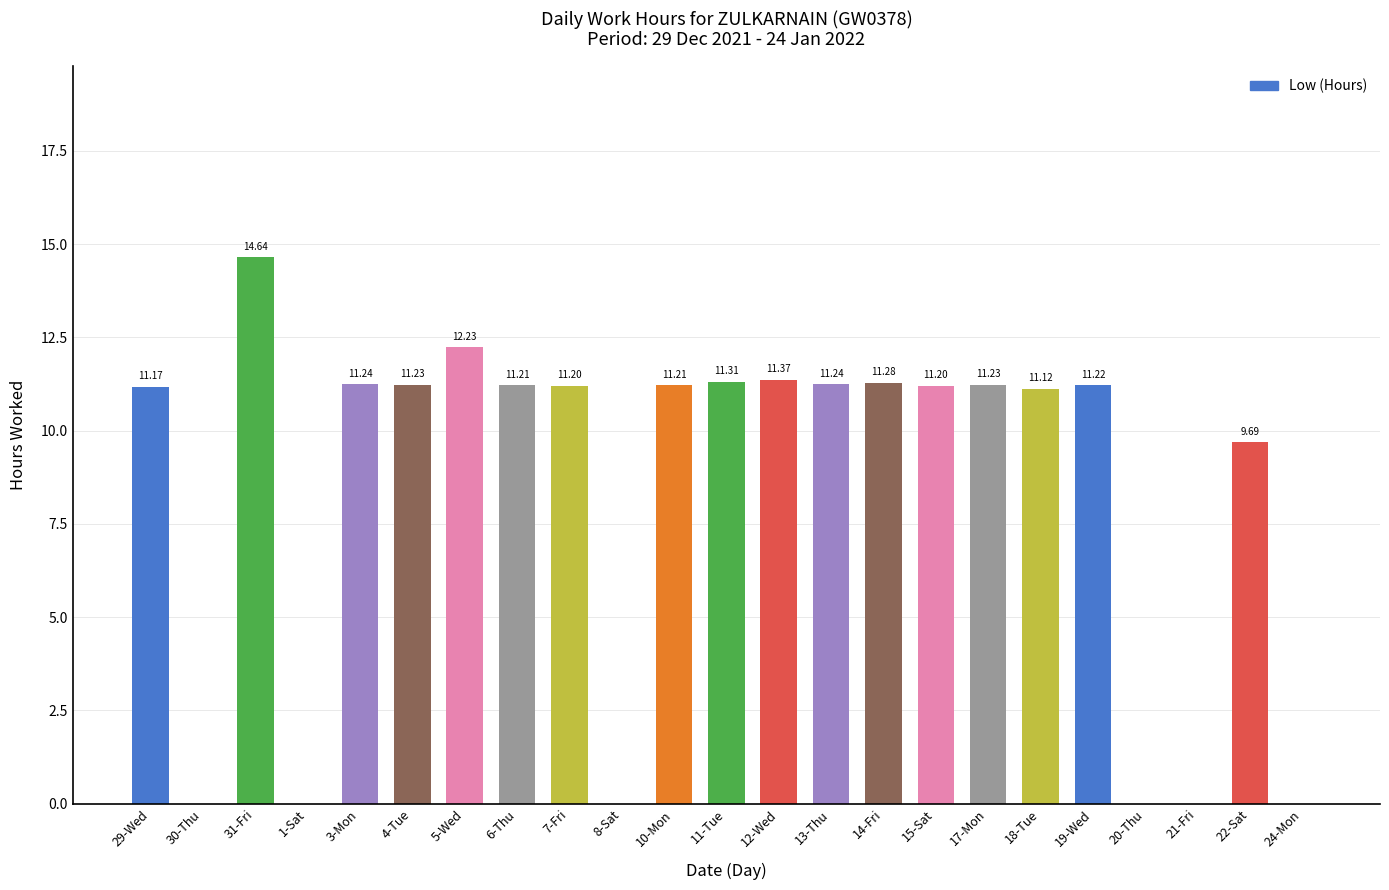

True or false: the data shows 5.7 at 12-Wed.

False